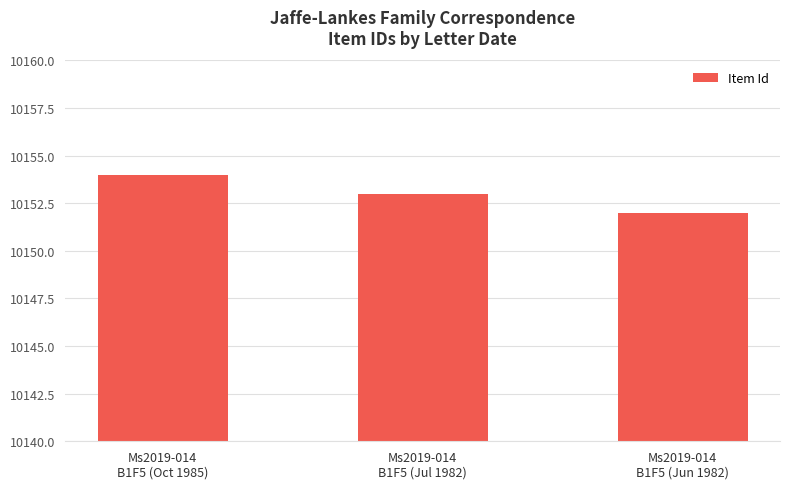

List the labels in order of value, smallest first.

Ms2019-014
B1F5 (Jun 1982), Ms2019-014
B1F5 (Jul 1982), Ms2019-014
B1F5 (Oct 1985)